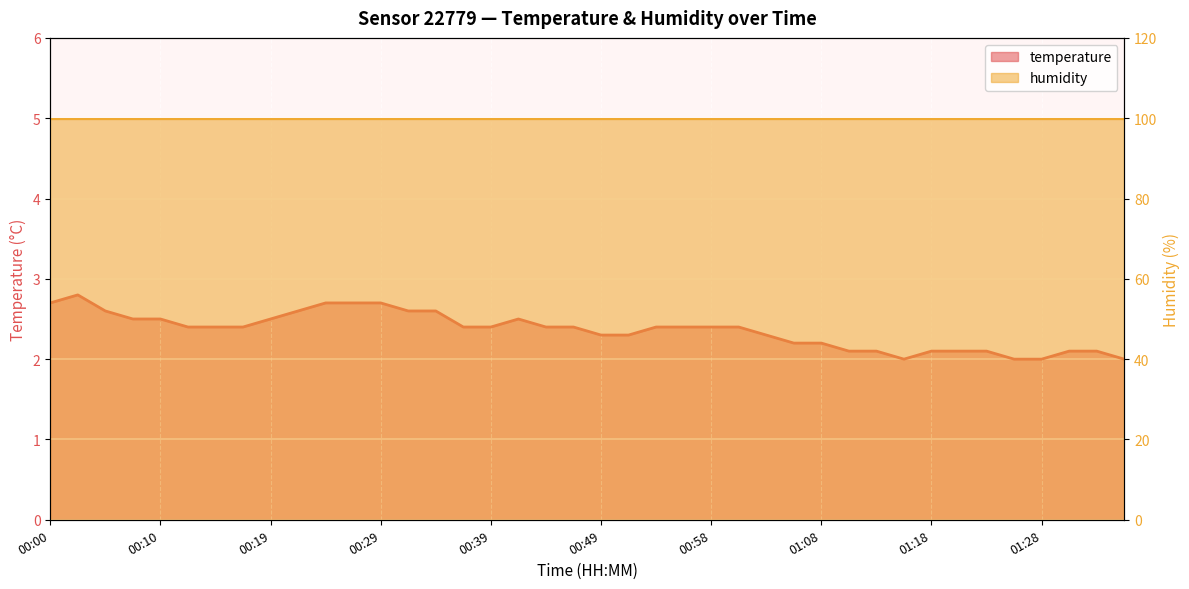

Read the value at 00:15.

2.4